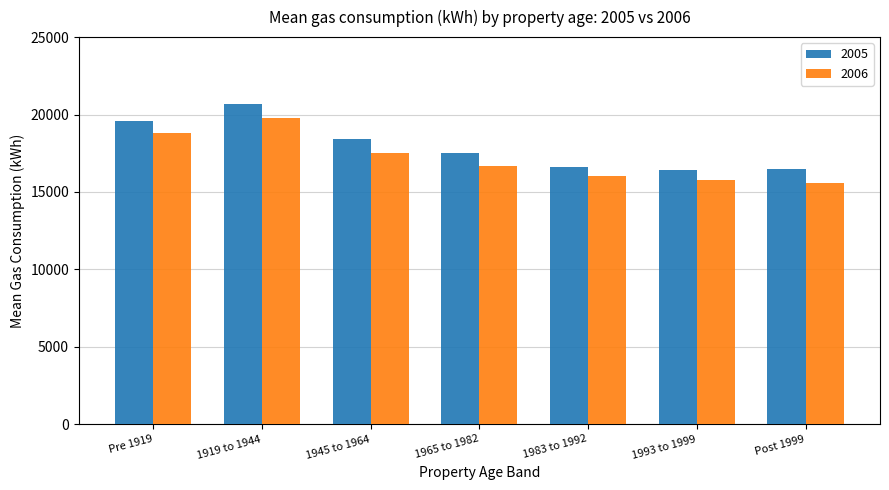

What is the difference between the second highest and second lowest values in the 2006 series?

3000